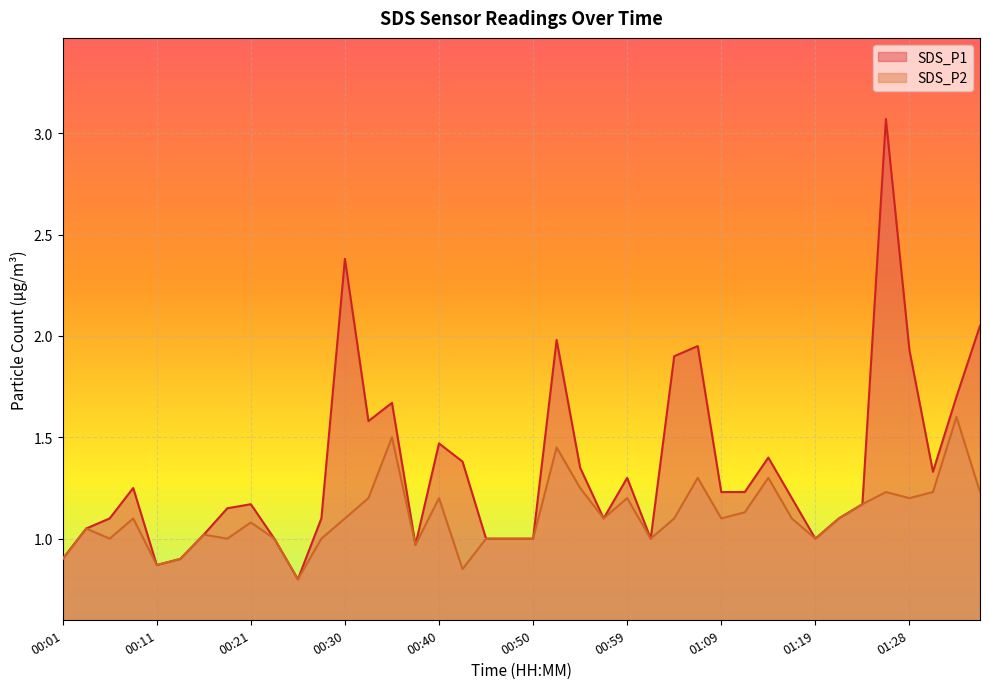

How many lines are shown in the chart?

2